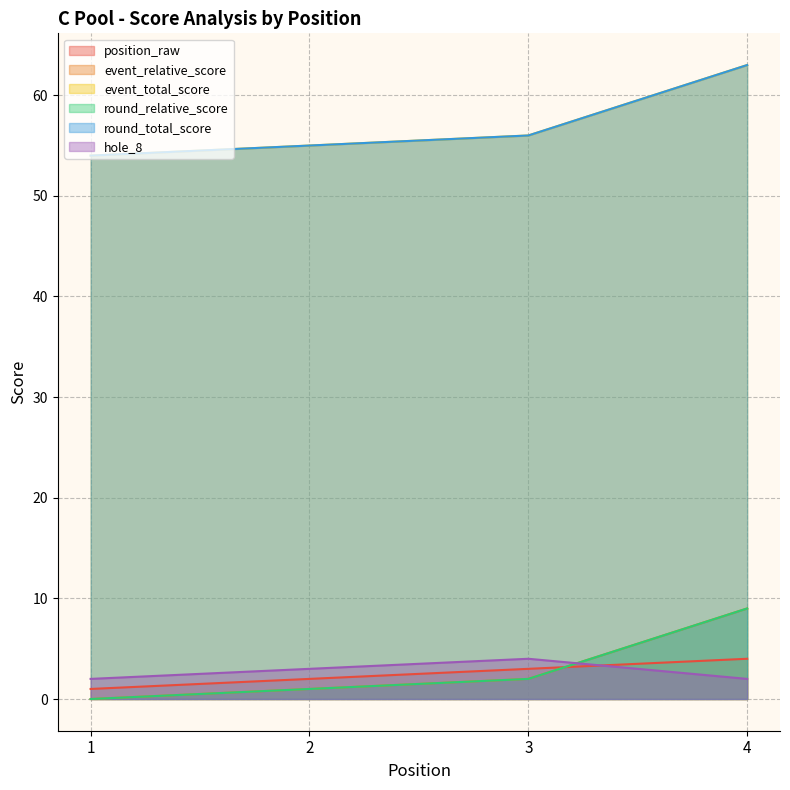

What is the sum of all round_relative_score values?

12